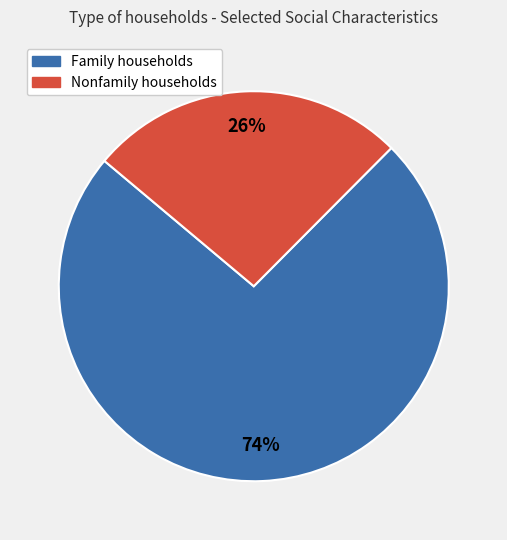

What is the largest slice in the pie chart?

Family households